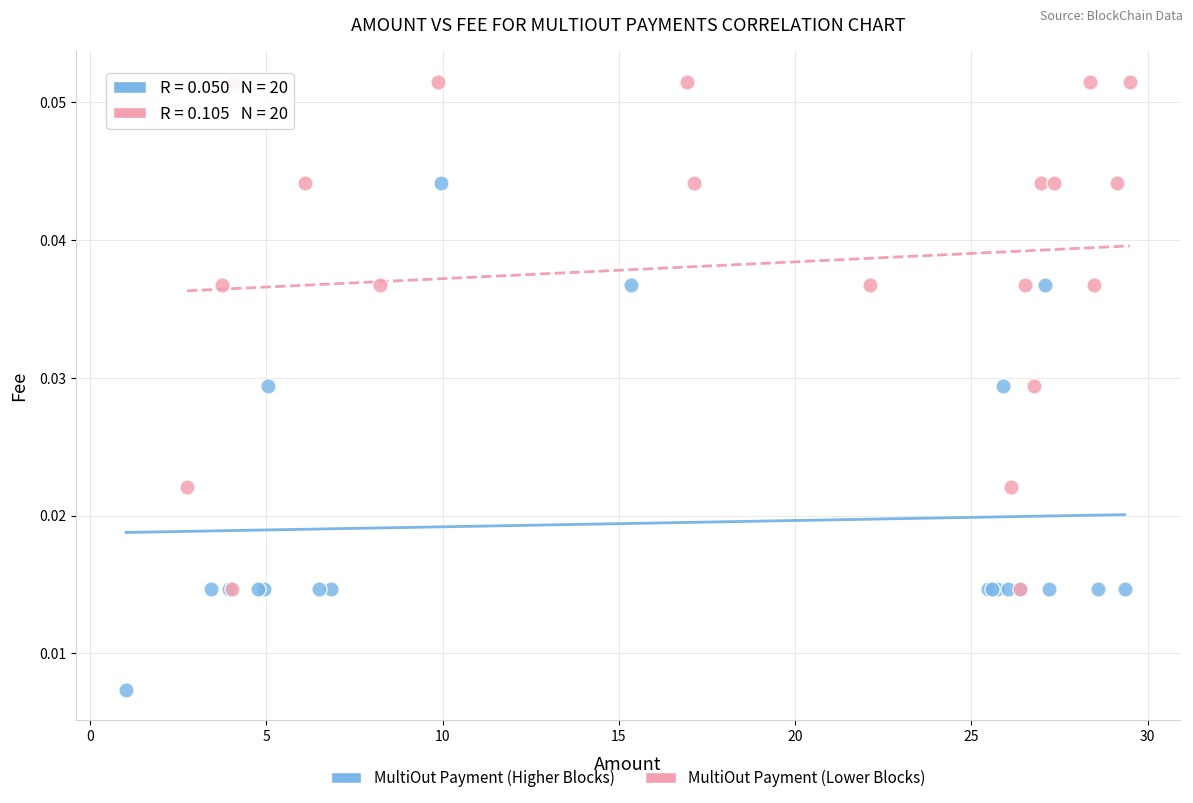

Which series contains the lowest Y value?

MultiOut Payment (Higher Blocks)